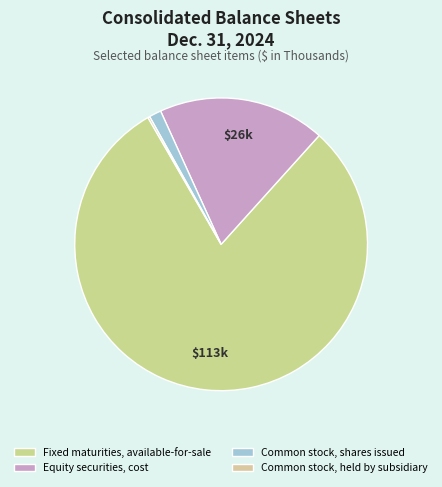

To the nearest percent, what percentage of the pie is Common stock, shares issued?

1%